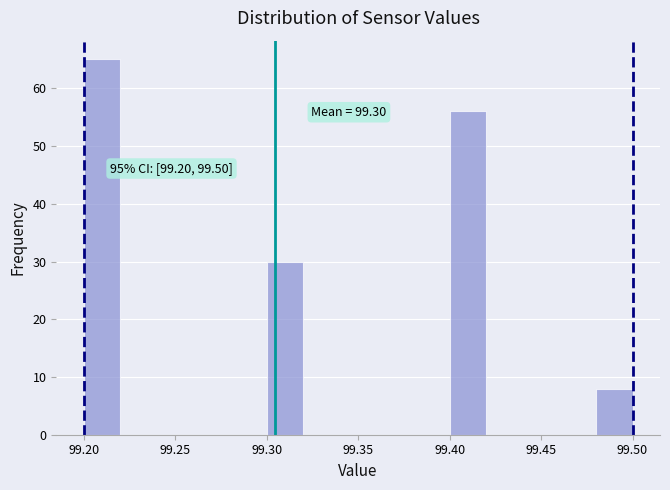

Over which range of the x-axis is the bar tallest?

99.20 to 99.22